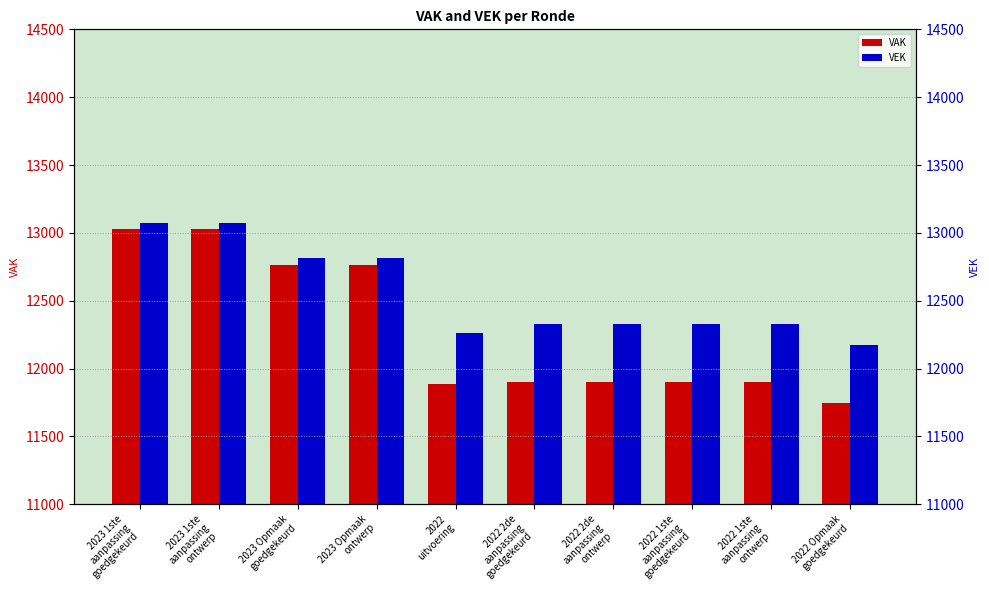

Reading right to left, extract all data points from this chart.

VAK: 11743	11898	11898	11898	11898	11883	12764	12764	13025	13025
VEK: 12174	12329	12329	12329	12329	12264	12815	12815	13076	13076